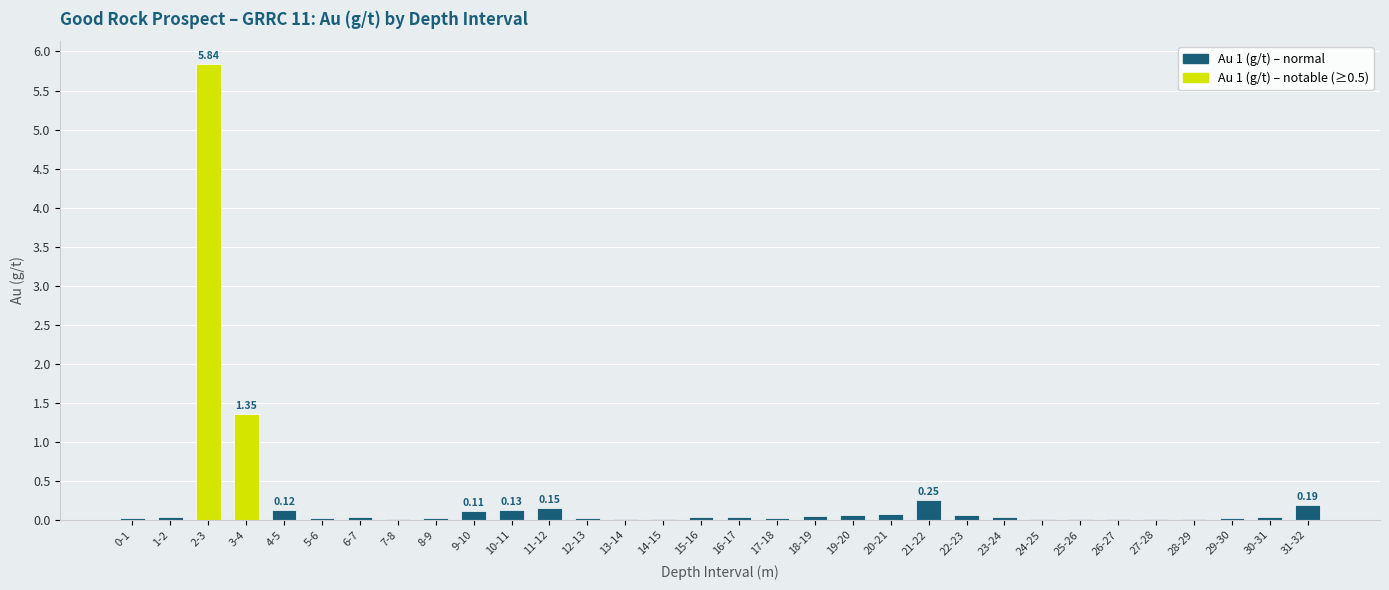

What is the sum of all values?

8.8